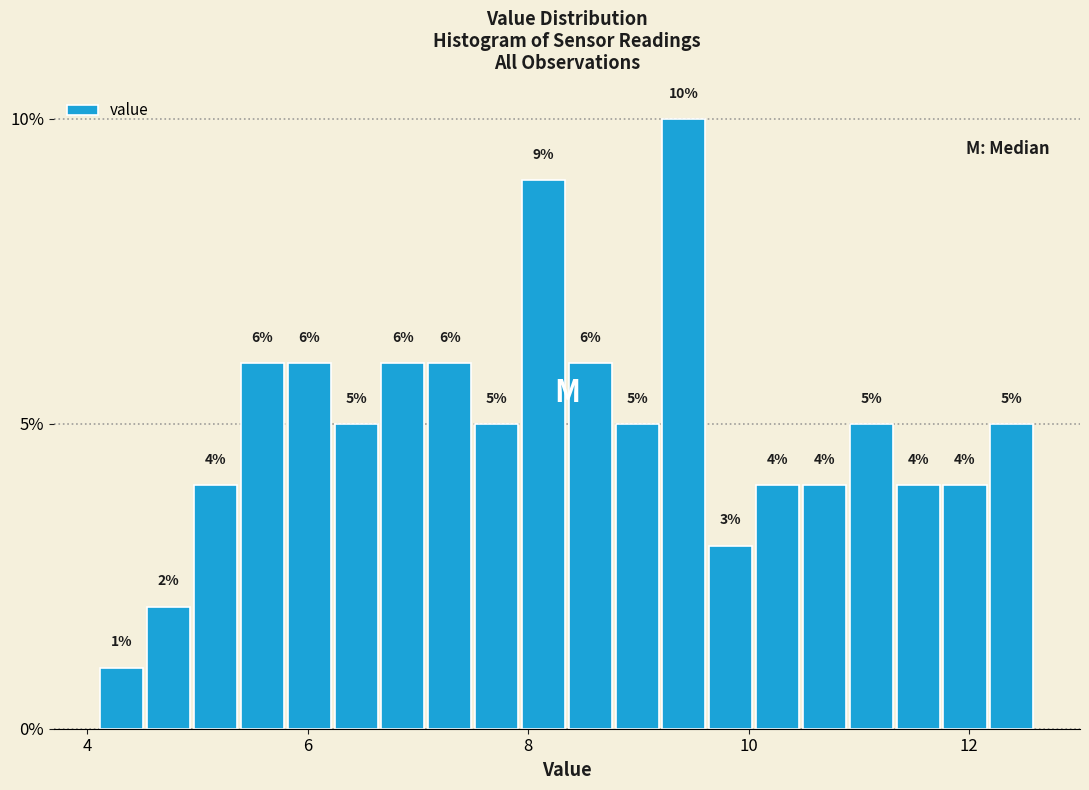

Around what value on the x-axis is the tallest bar? Give the approximate position of its centre, as read against the axis.

9.4